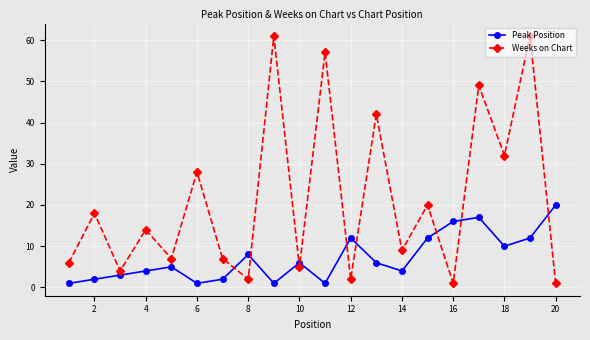

How many lines are shown in the chart?

2